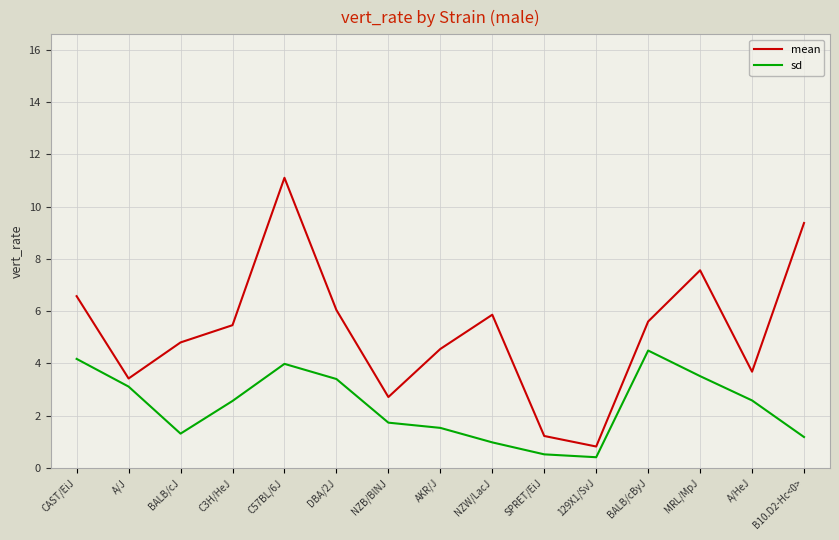

What is the maximum value for mean?

11.1